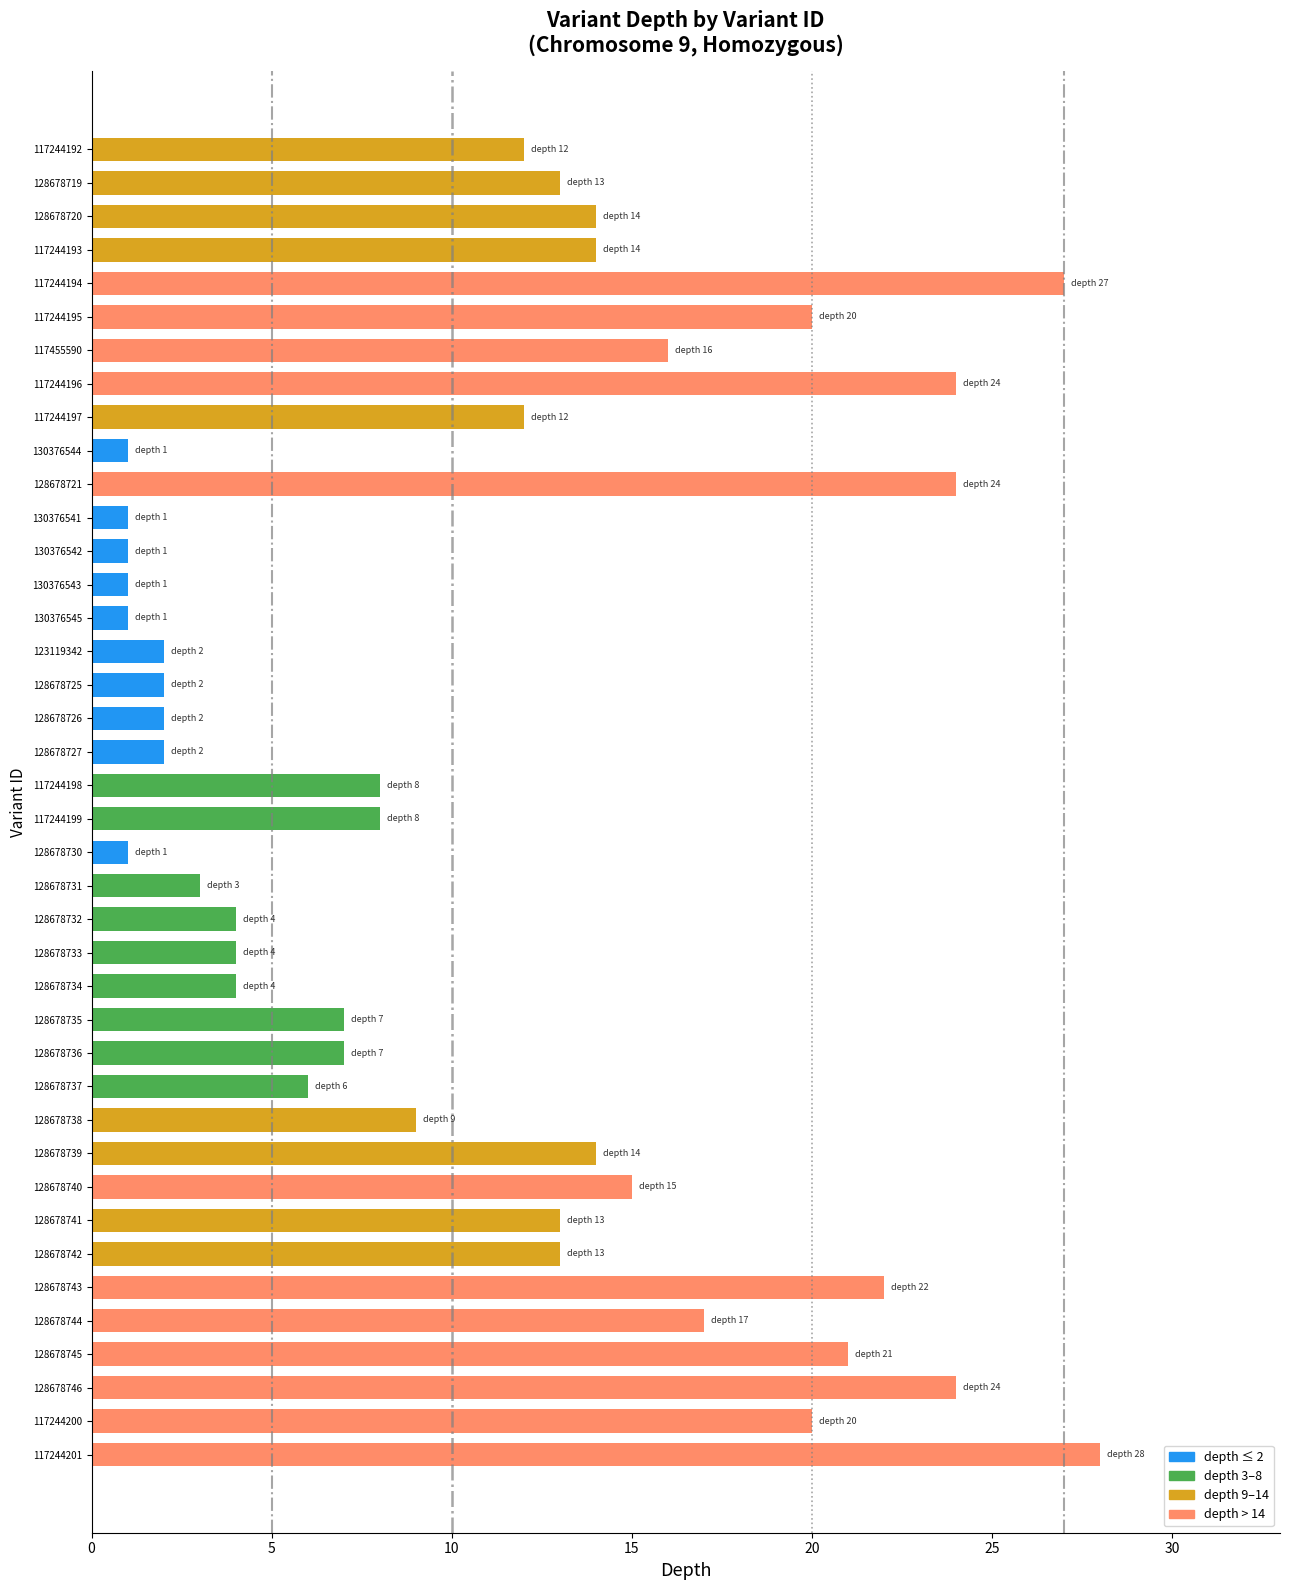

What value does the data have at 117244199?

8